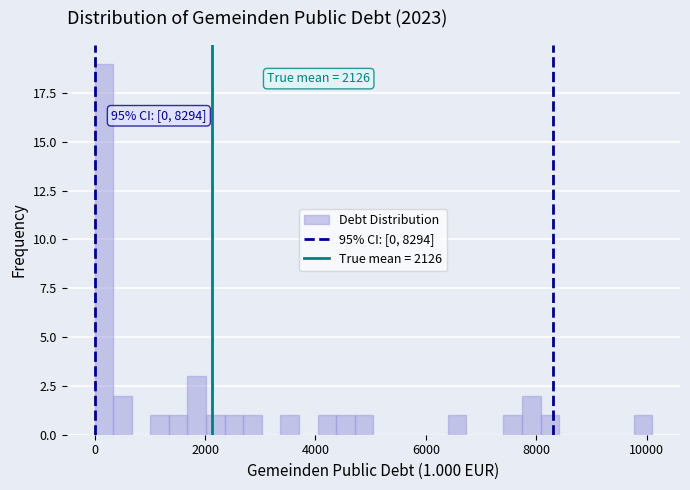

Around what value on the x-axis is the tallest bar? Give the approximate position of its centre, as read against the axis.

200